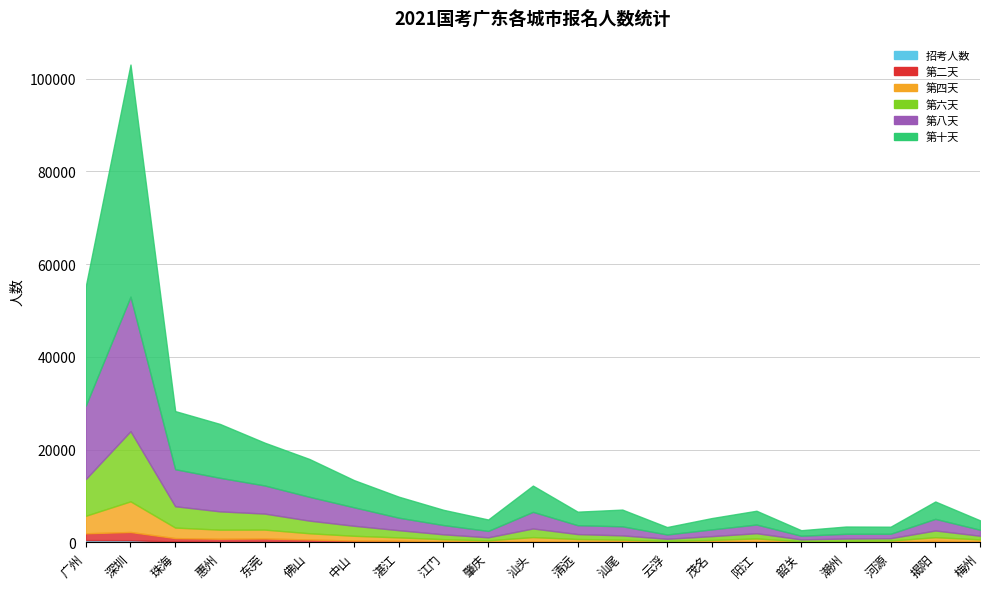

What is the total value across all series at 江门?

7027